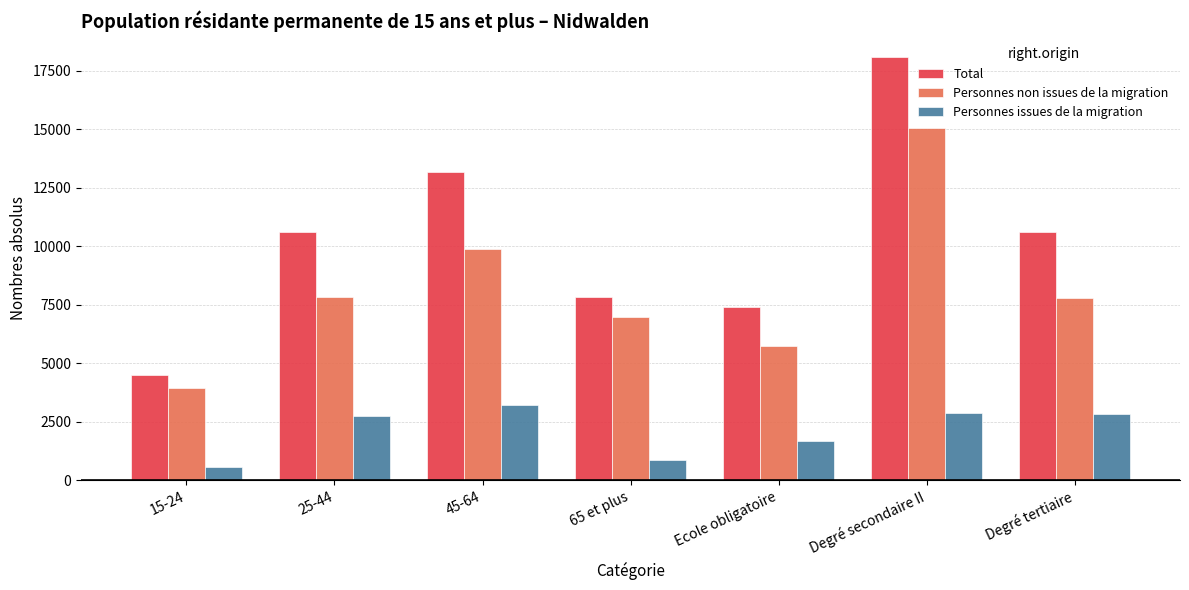

What position from the right is 45-64?

5